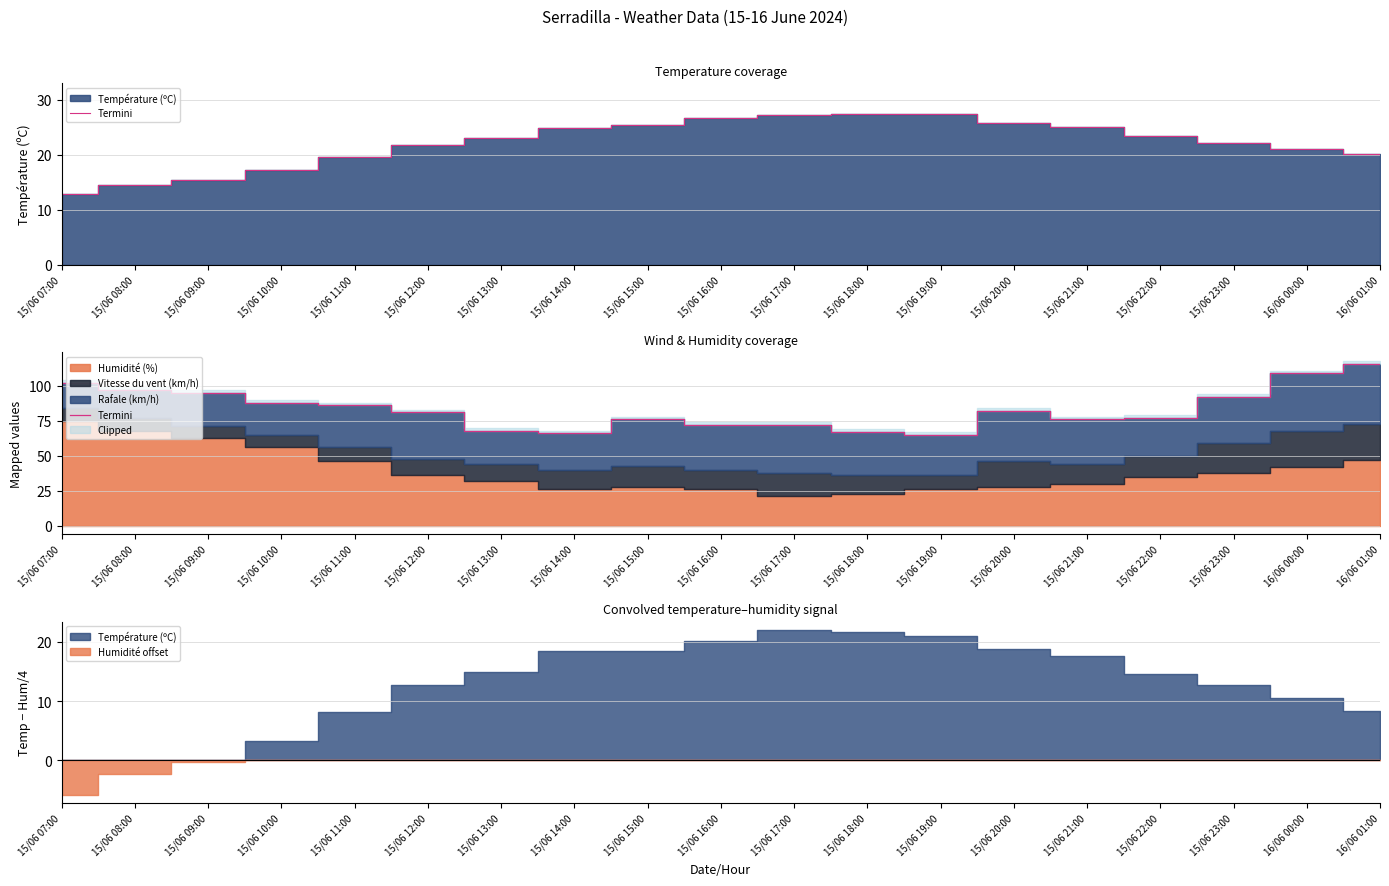

What is the sum of all values?

1587